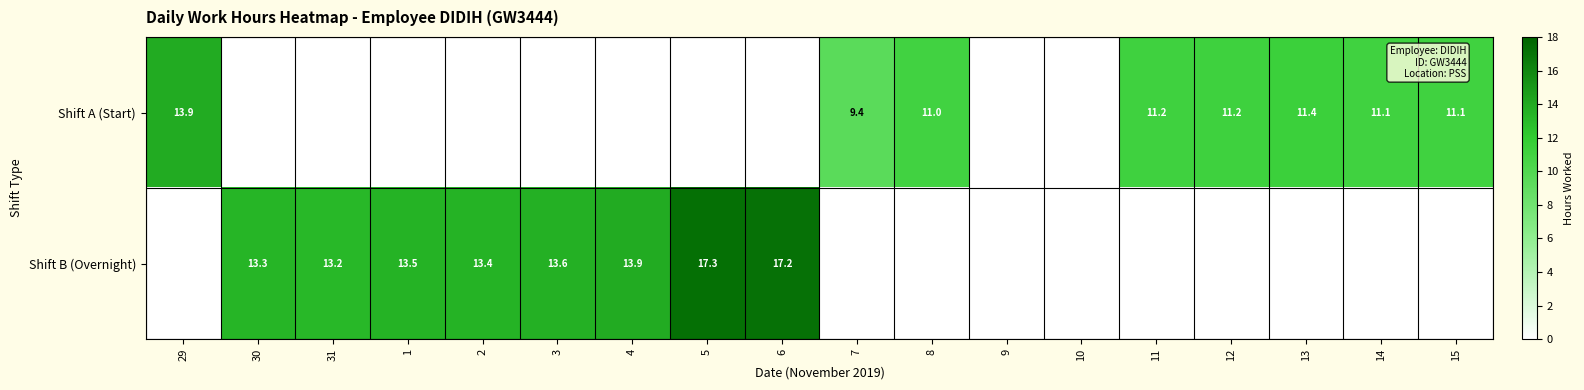

Is it true that Shift B (Overnight) equals 13.2 at 31?

True